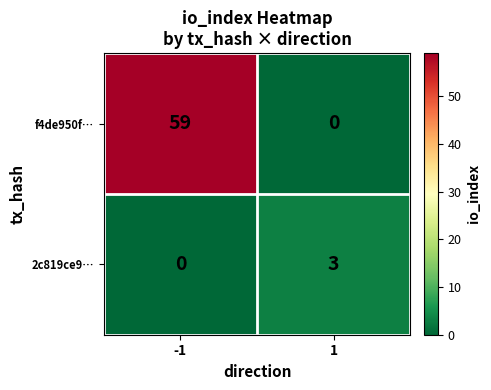

What is the difference between the maximum and minimum values in the f4de950f… series?

59